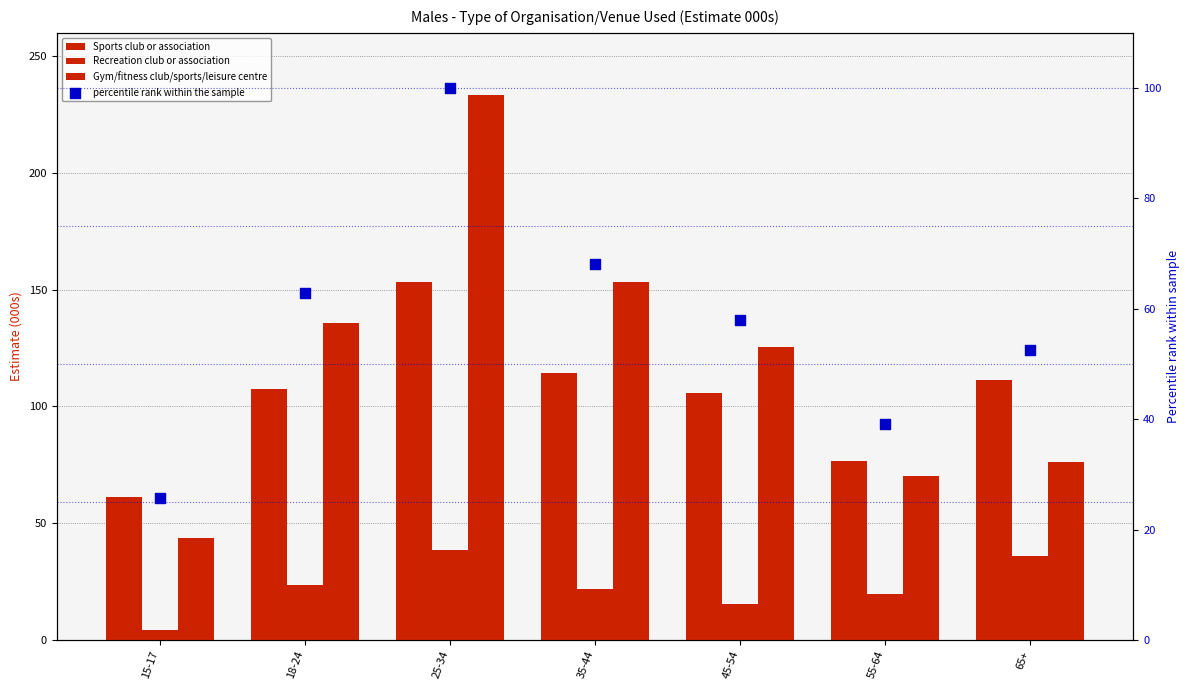

Which series has the widest spread of Y values?

Gym/fitness club/sports/leisure centre